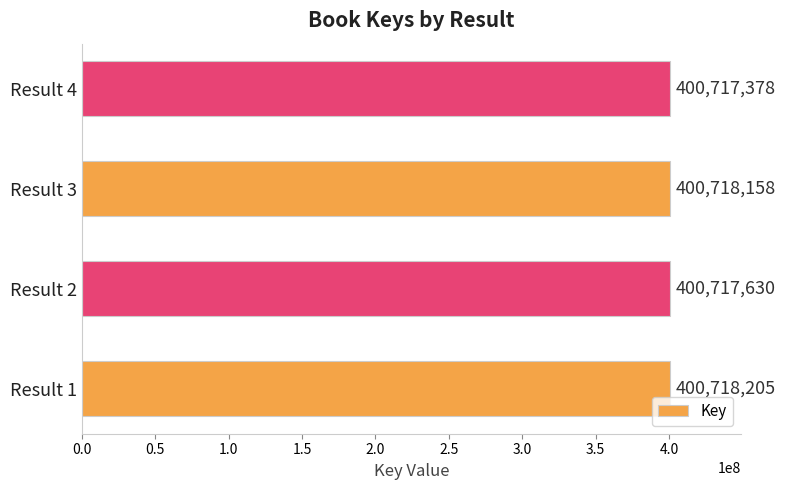

What is the difference between the maximum and minimum values?

827